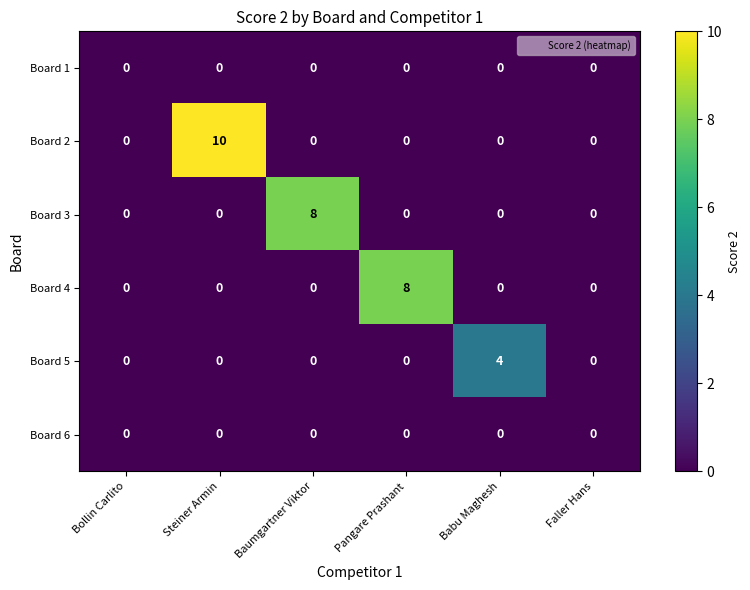

What is the sum of all Board 2 values?

10